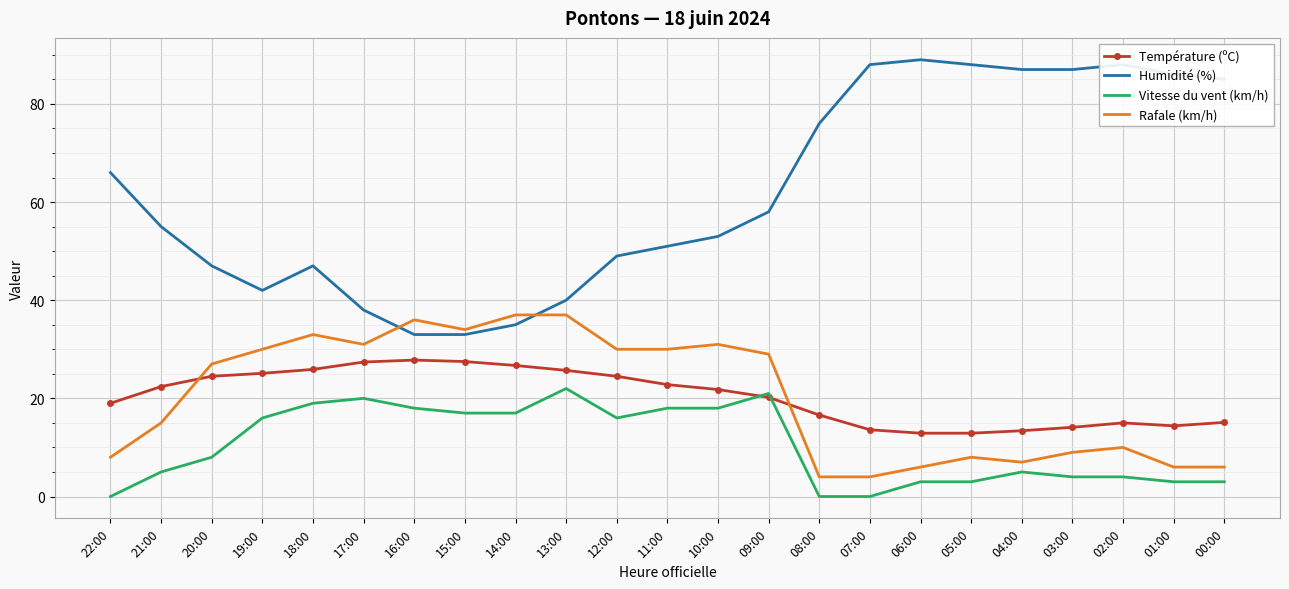

True or false: Humidité (%) and Température (ºC) cross at least once.

False